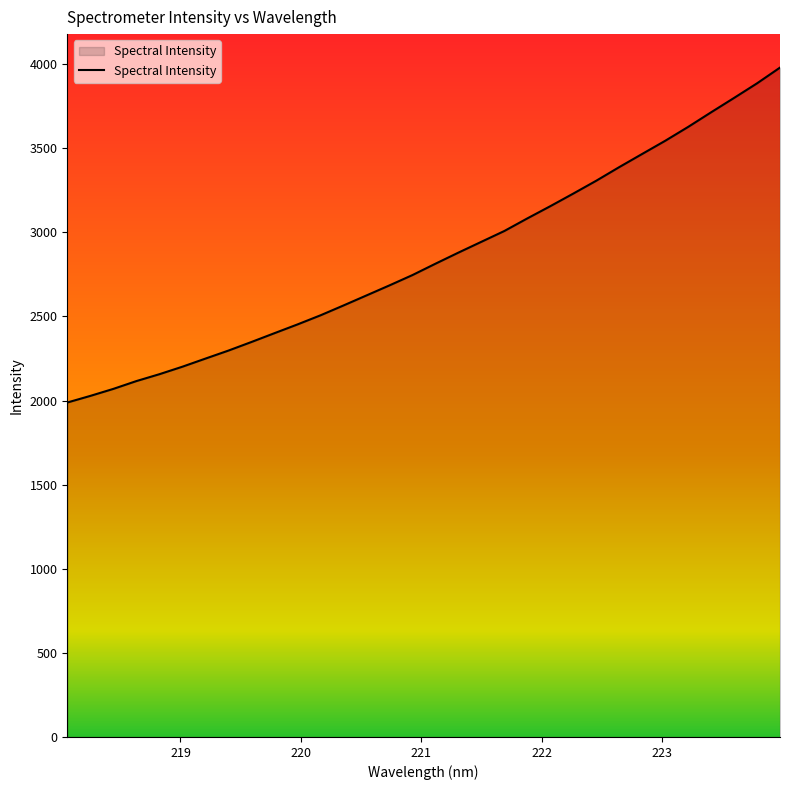

What is the greatest value displayed?

3979.2